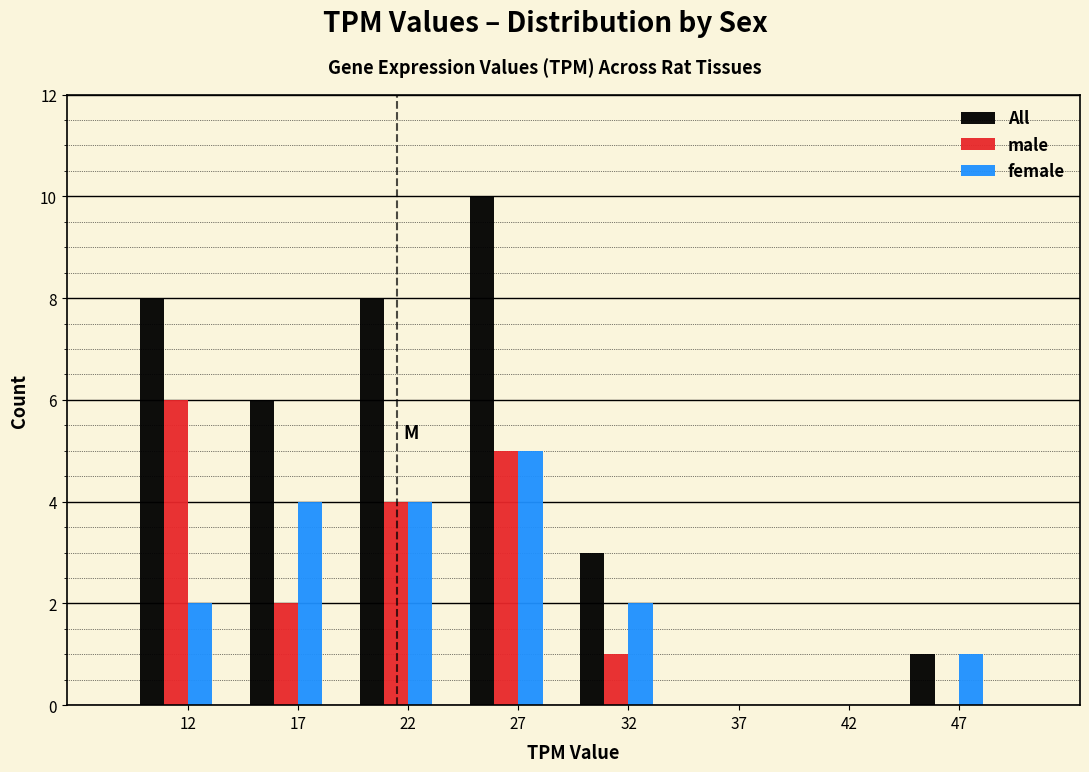

Reading left to right, list all the values displayed in this chart.

All: 12=8	17=6	22=8	27=10	32=3	37=0	42=0	47=1
male: 12=6	17=2	22=4	27=5	32=1	37=0	42=0	47=0
female: 12=2	17=4	22=4	27=5	32=2	37=0	42=0	47=1